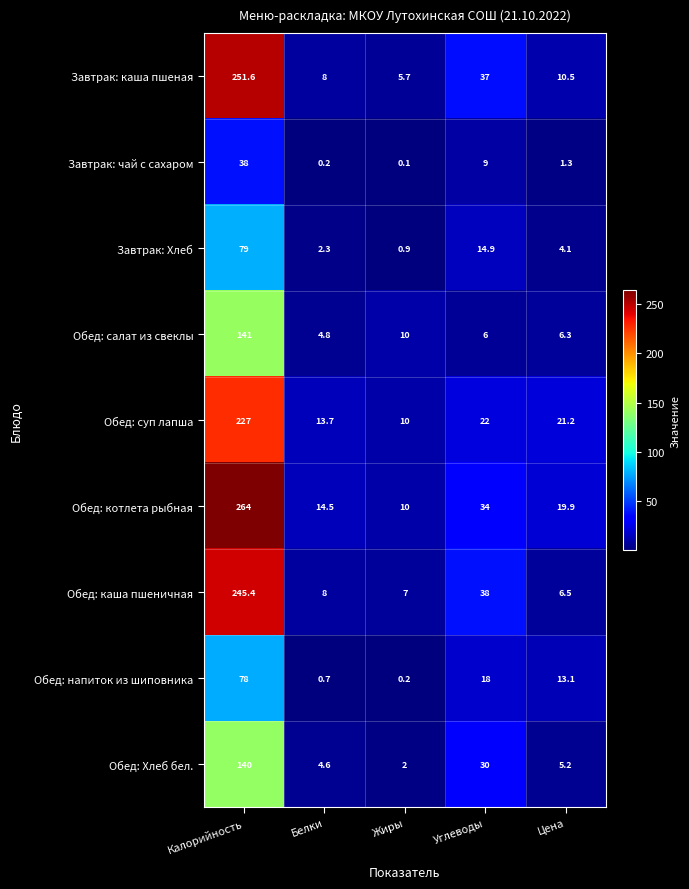

True or false: Обед: котлета рыбная has a value of 22.6 at Белки.

False